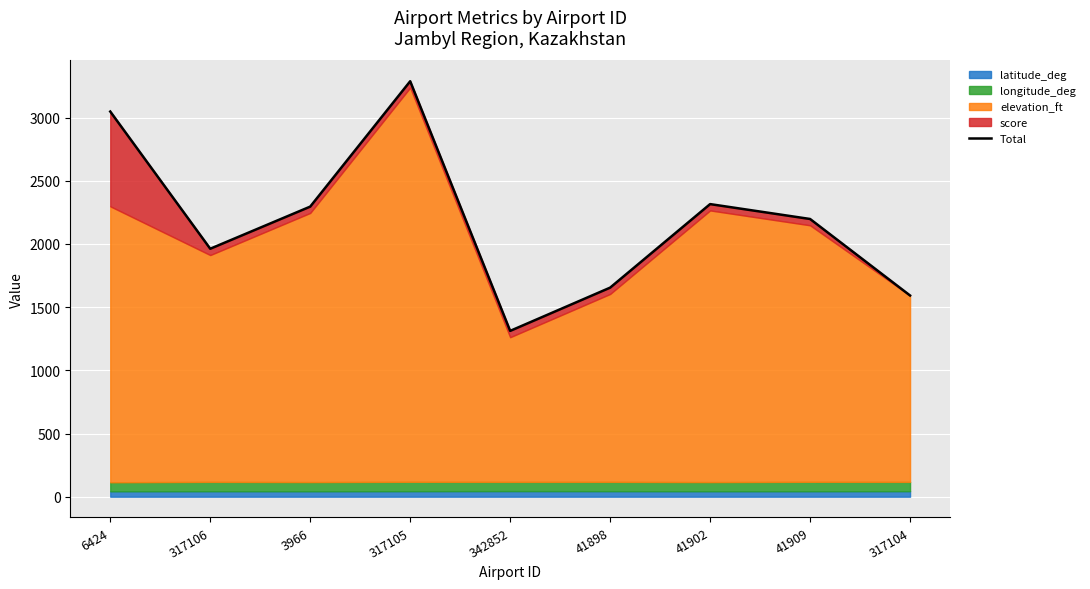

What is the label of the 5th point from the left?

342852